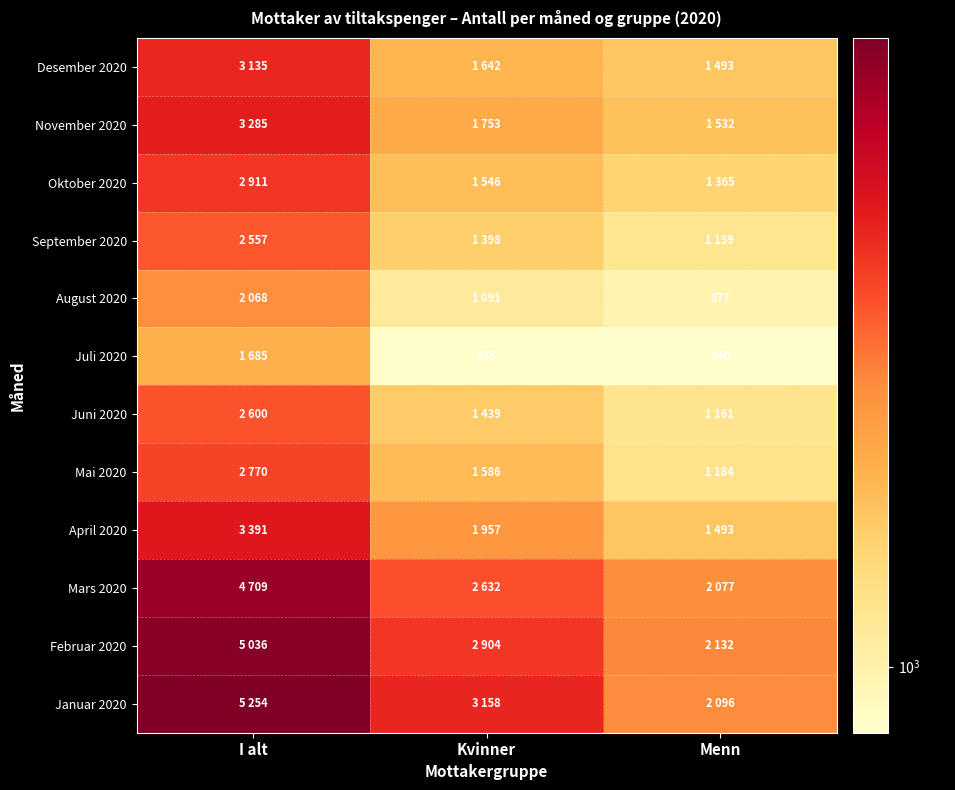

At Kvinner, list the series in order from smallest to largest.

Juli 2020, August 2020, September 2020, Juni 2020, Oktober 2020, Mai 2020, Desember 2020, November 2020, April 2020, Mars 2020, Februar 2020, Januar 2020